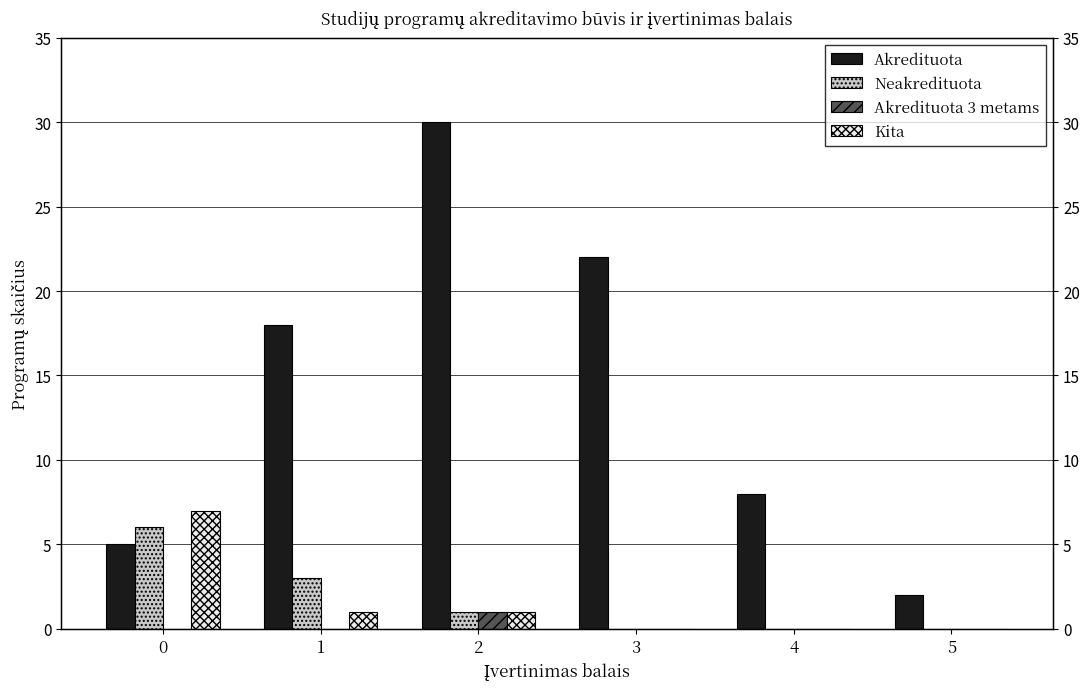

Between 4 and 3, which is larger?

3